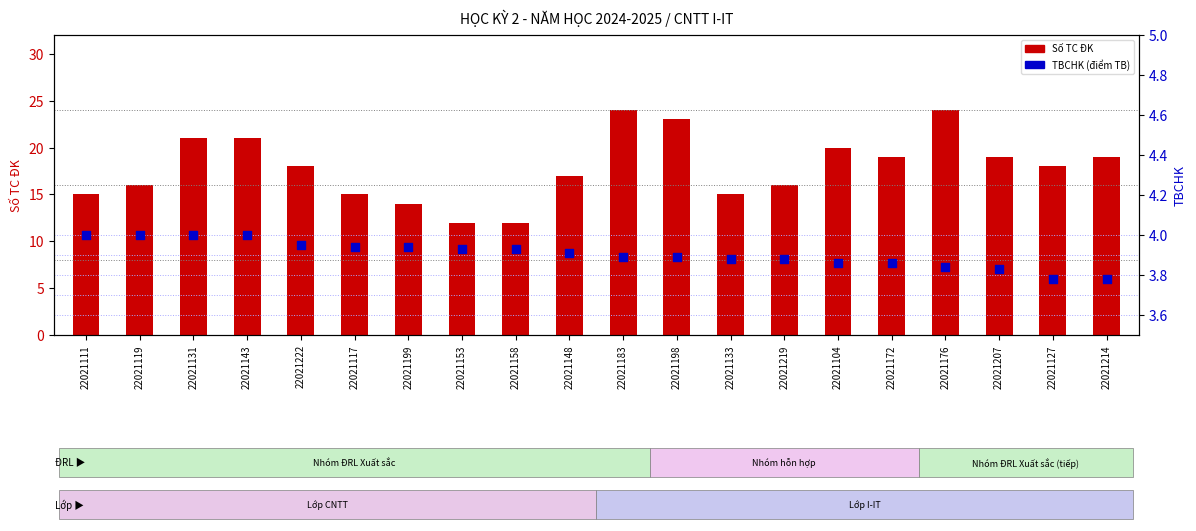

What are all the series names shown in the legend?

Số TC ĐK, TBCHK